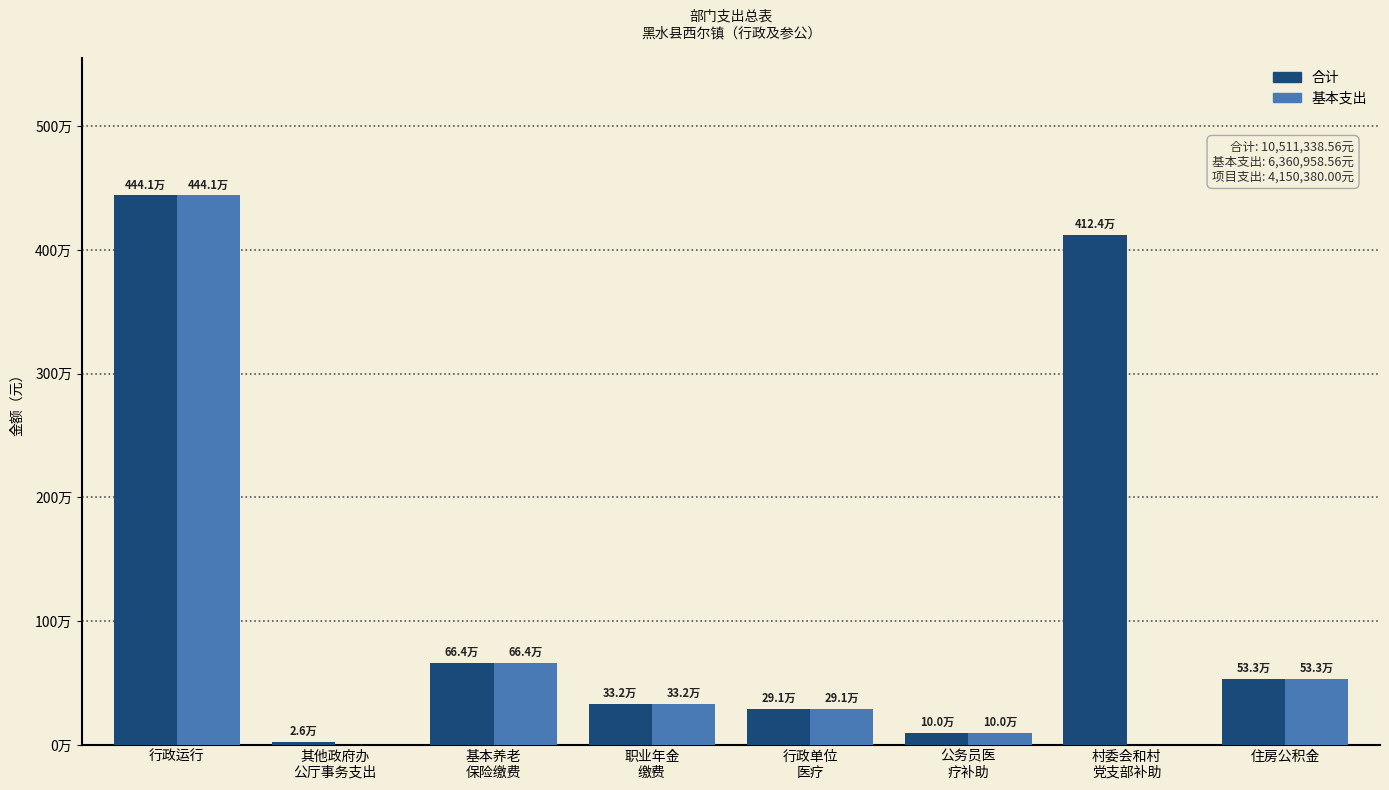

How many values in the 基本支出 series are below 332148?

4